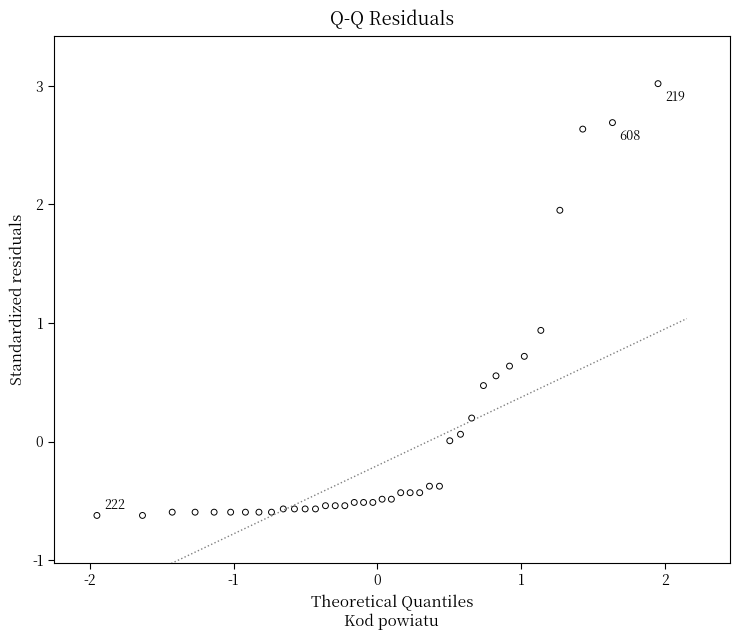

What Y value in the scatter plot is closest to 1?

0.9